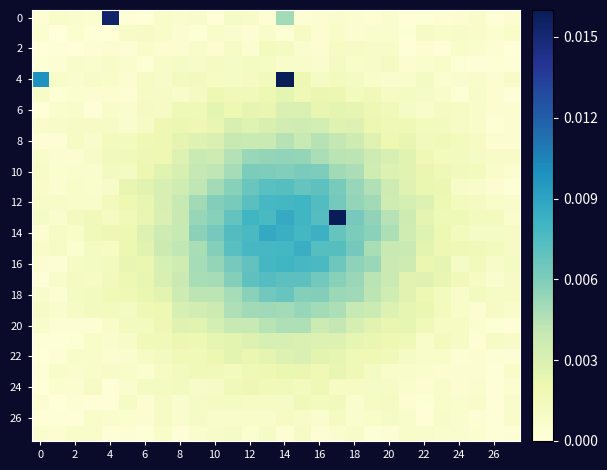

At which category is the sum across all series the highest?

14